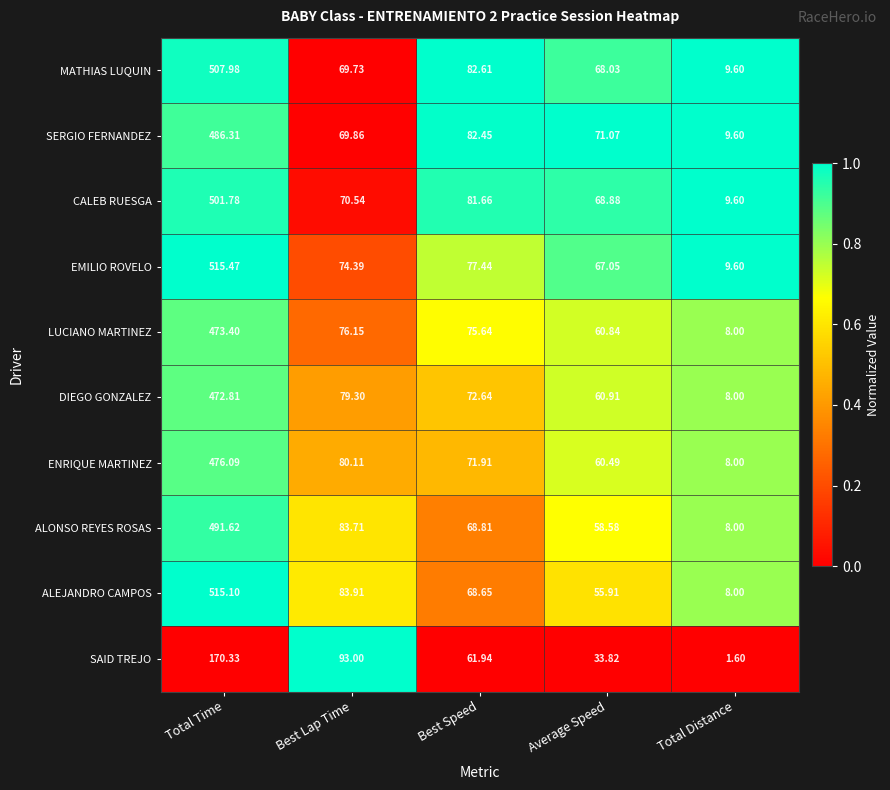

Which label corresponds to the largest value in the chart?

Total Time